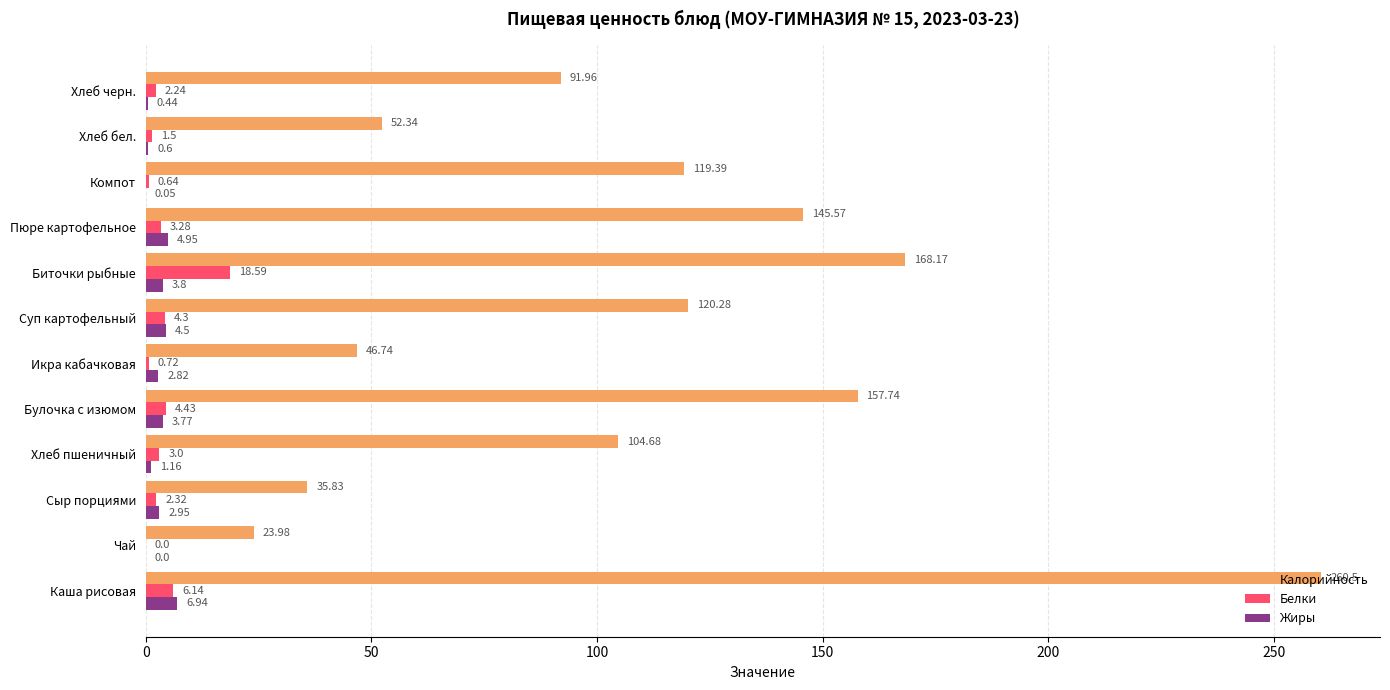

What is the sum of the Калорийность values at Хлеб бел. and Хлеб черн.?

144.3